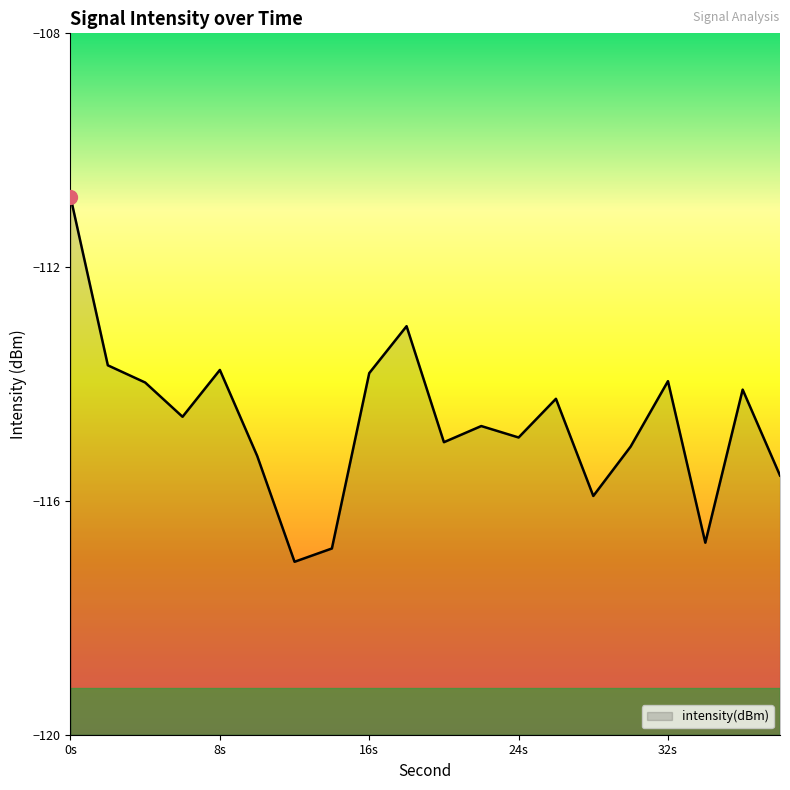

What is the average value?

-114.6